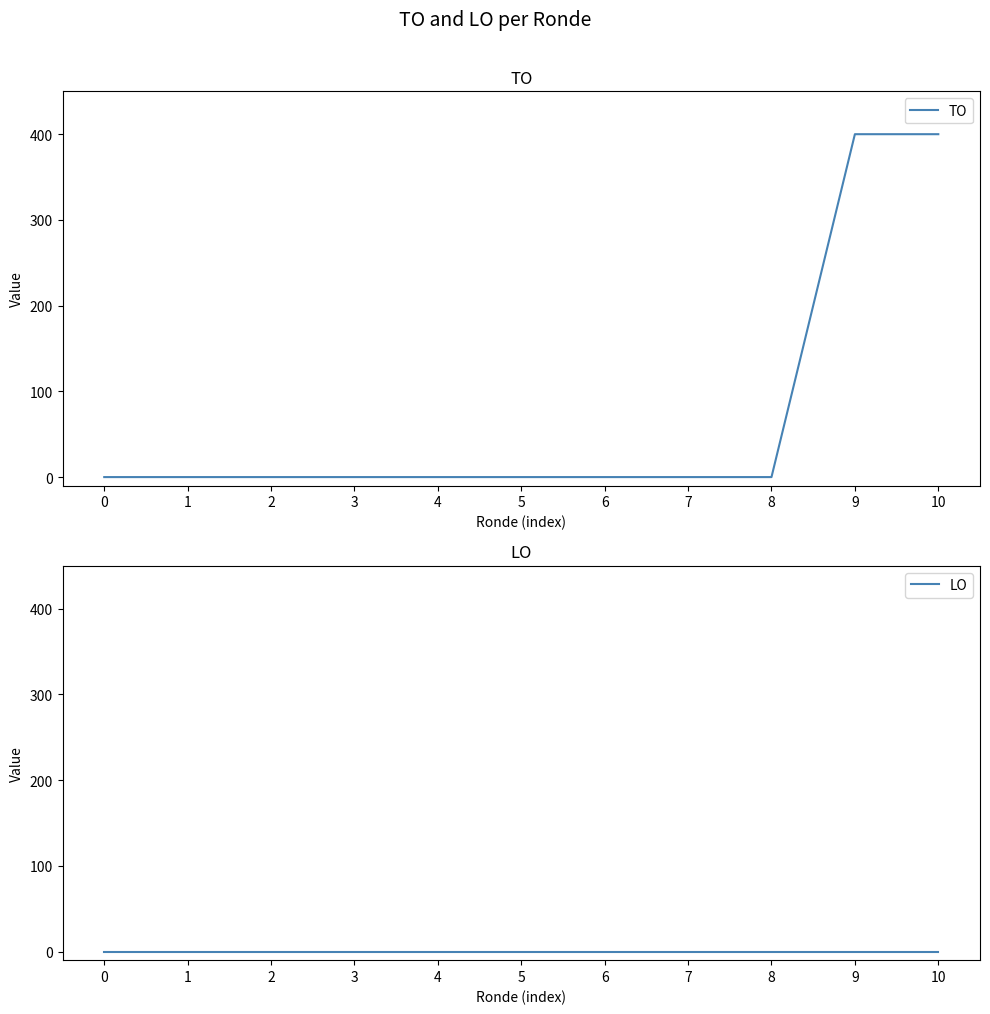

At how many categories does at least one series exceed 88?

2